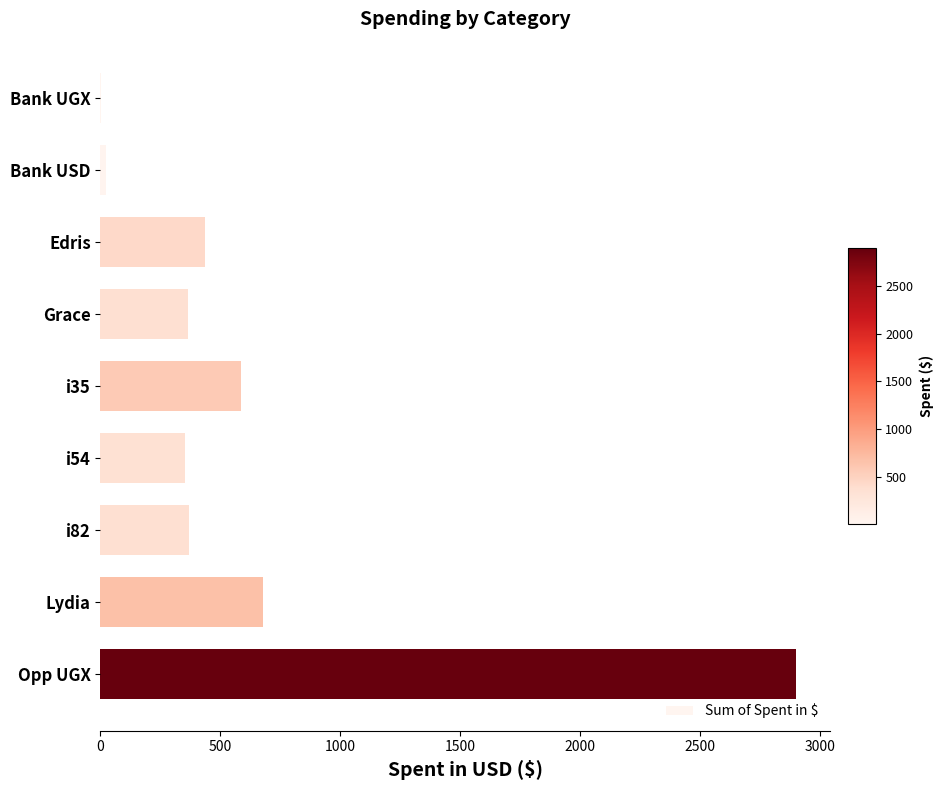

Does the chart contain stacked bars?

No